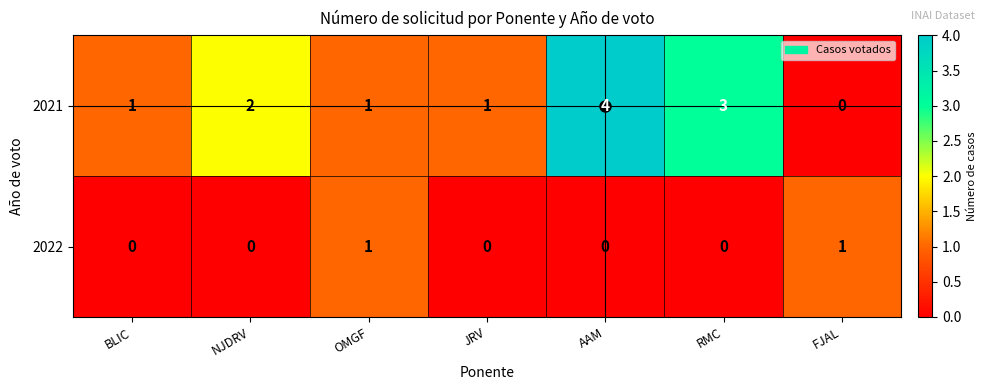

True or false: 2022 has a value of -1 at NJDRV.

False